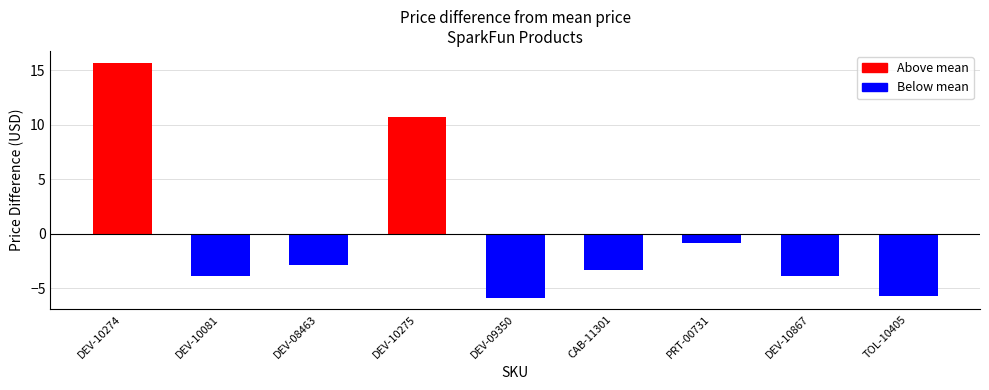

Which has a higher value, PRT-00731 or DEV-10275?

DEV-10275